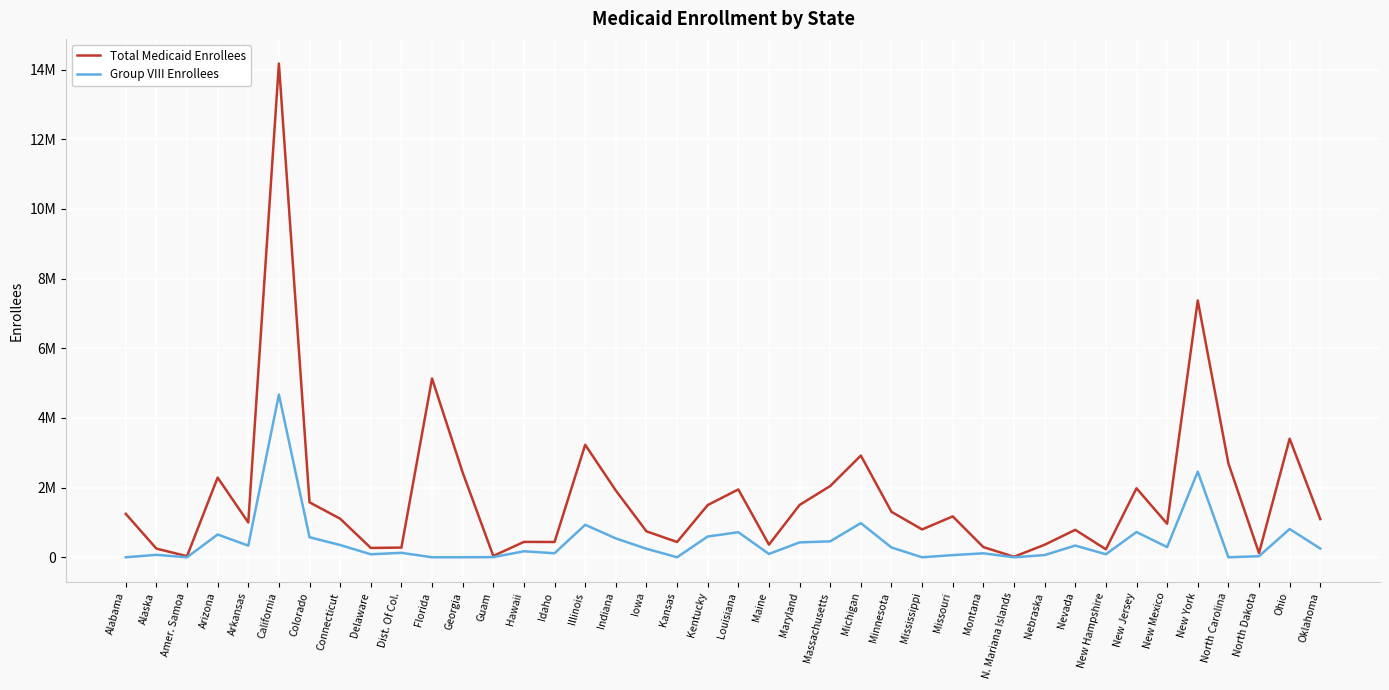

Does the chart display data point markers on the line(s)?

No